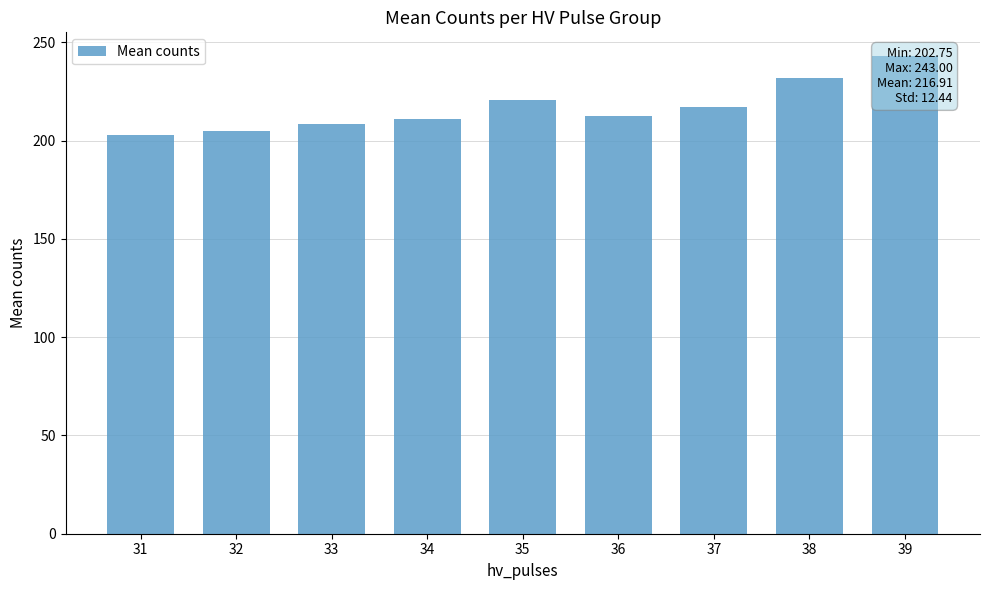

What is the change in value from 31 to 37?

+14.2